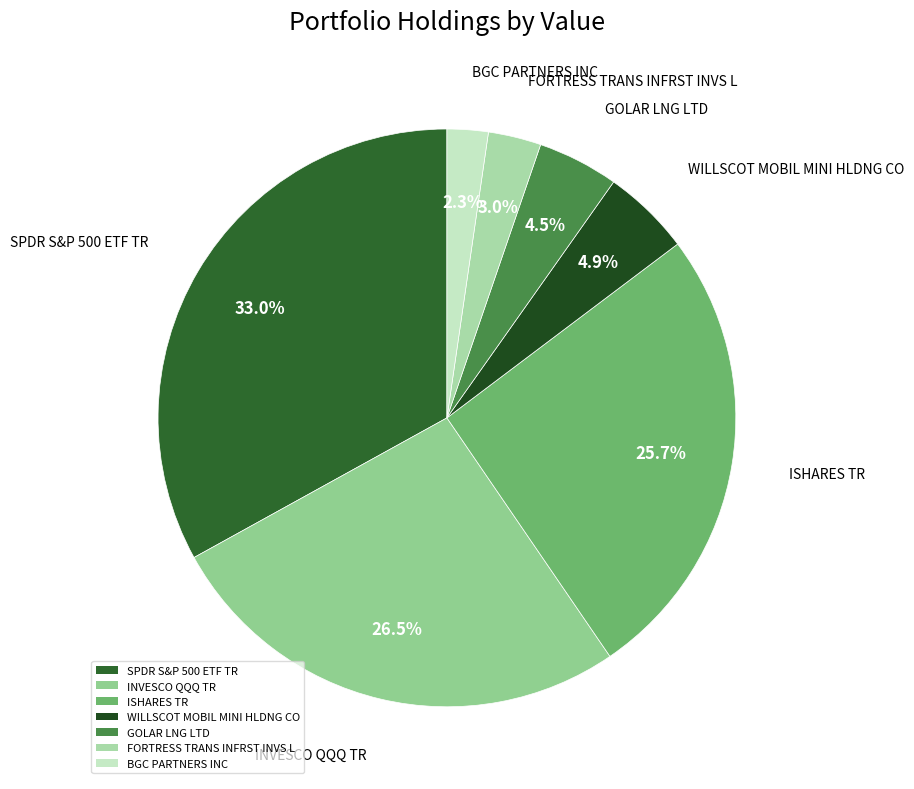

To the nearest percent, what portion does BGC PARTNERS INC represent?

2%